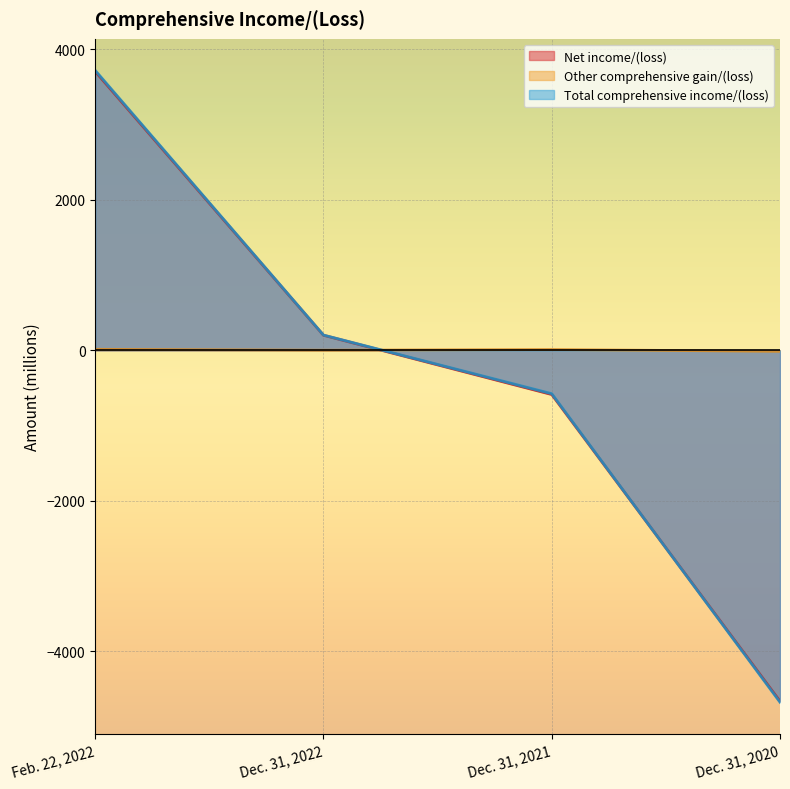

After their last crossing, which series has the higher values: Net income/(loss) or Other comprehensive gain/(loss)?

Other comprehensive gain/(loss)